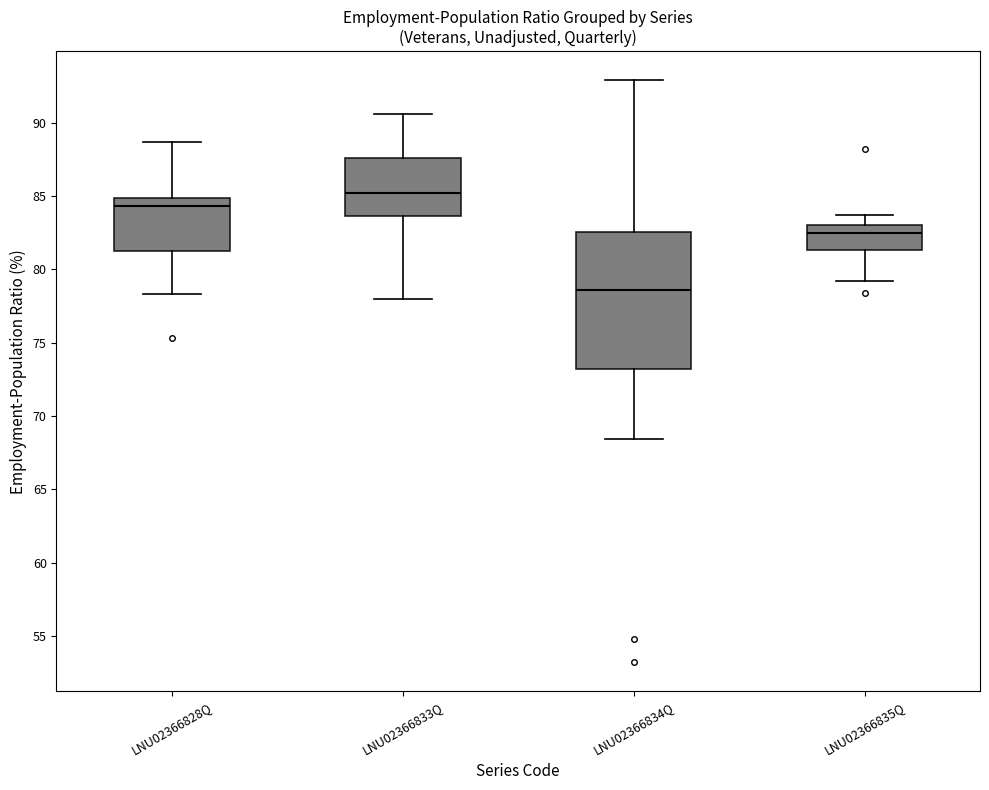

Where is the upper edge of the box for LNU02366835Q on the y-axis? The values are not printed on the chart, so give them approximately, as read against the axis.

83.0